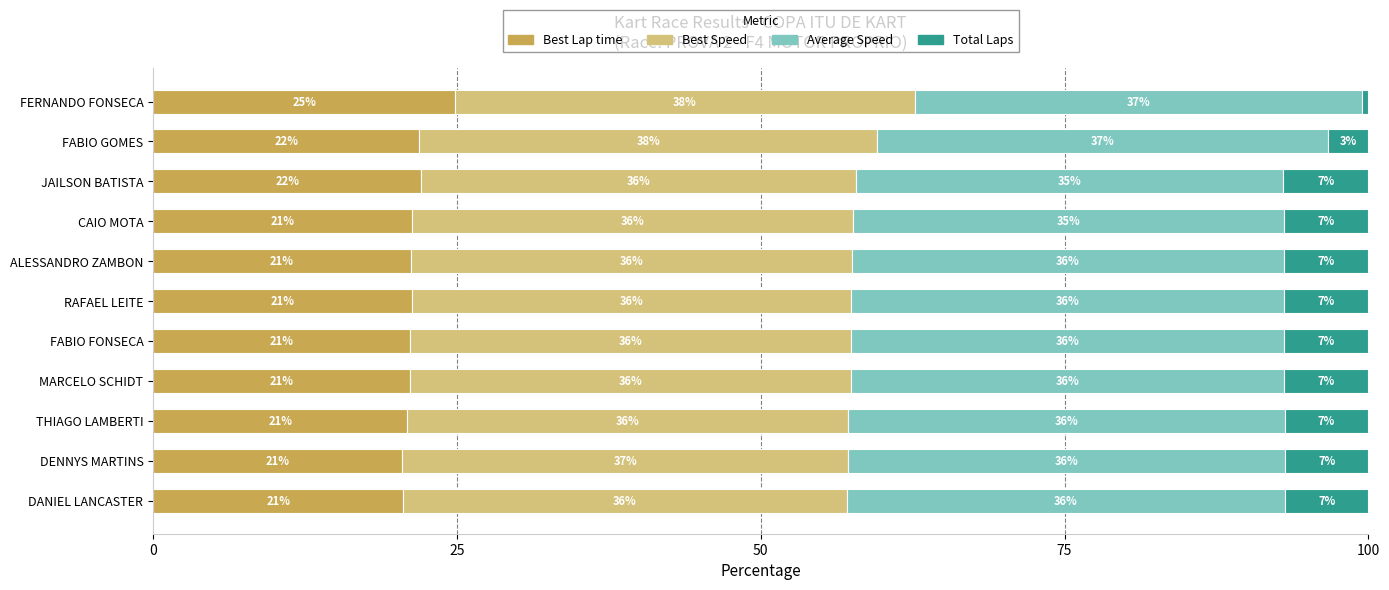

What is the sum of all Best Lap time values?

237.0